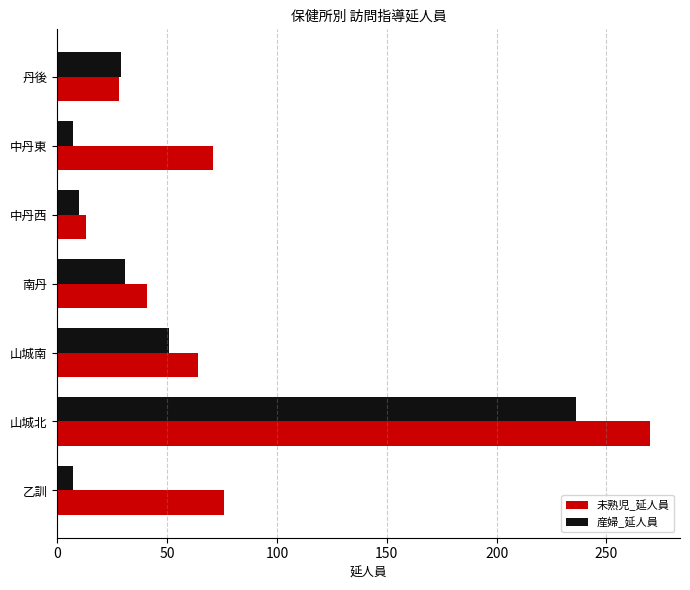

What are all the series names shown in the legend?

未熟児_延人員, 産婦_延人員